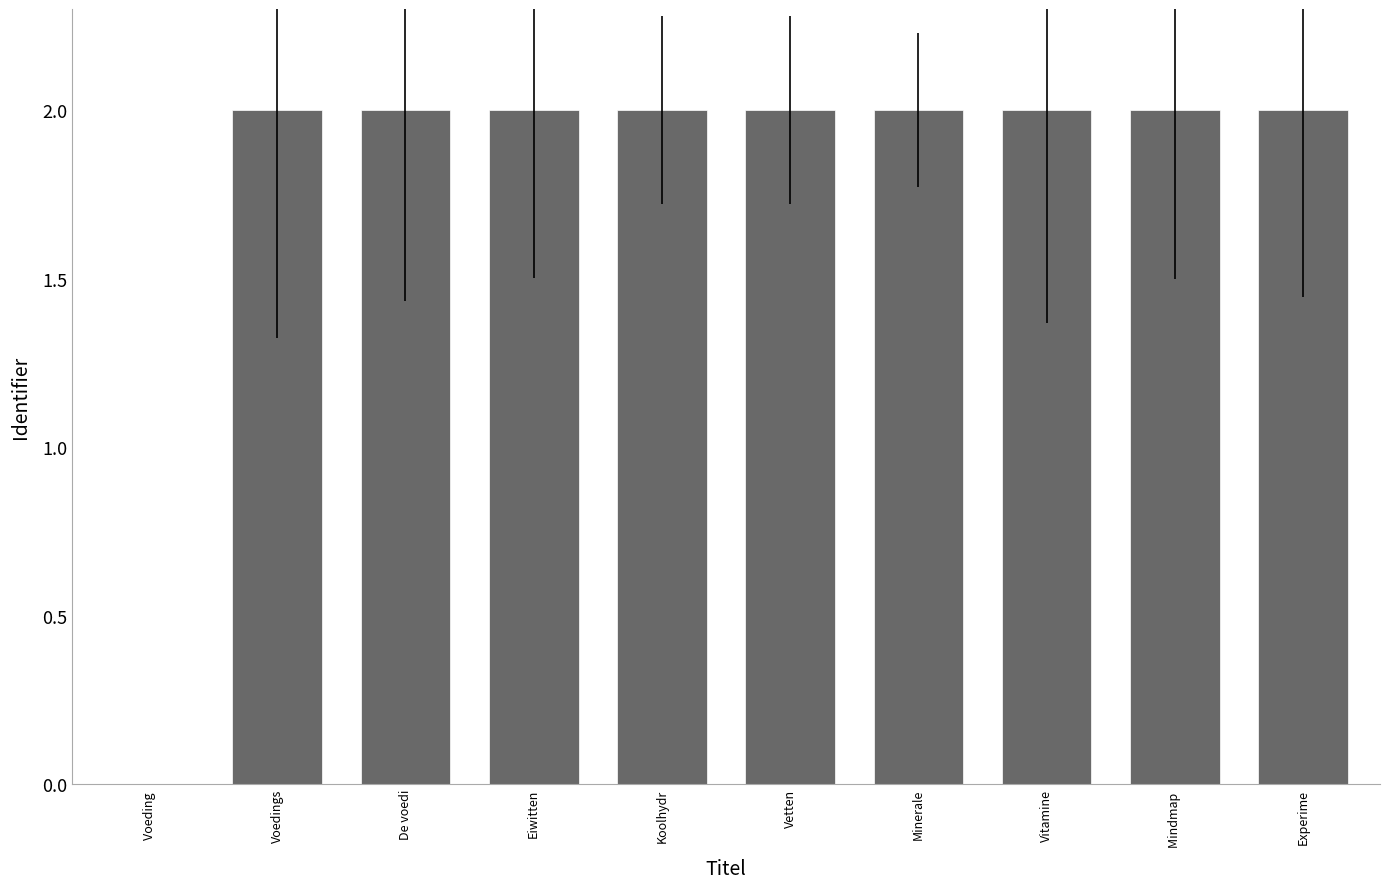

What is the greatest value displayed?

2.0